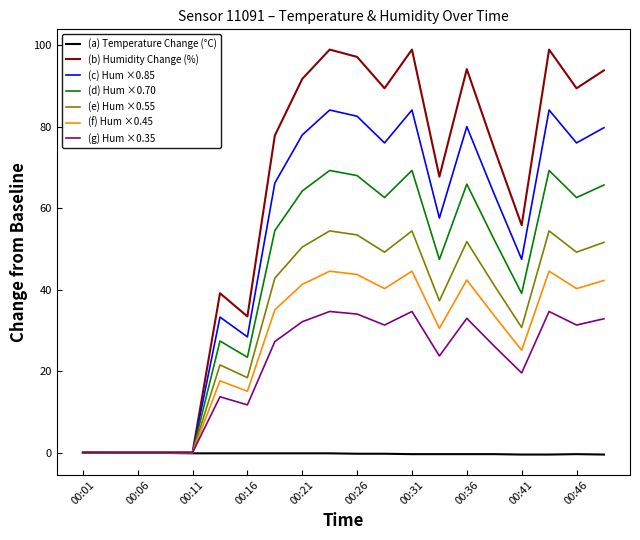

What is the maximum value shown in the chart?

98.9